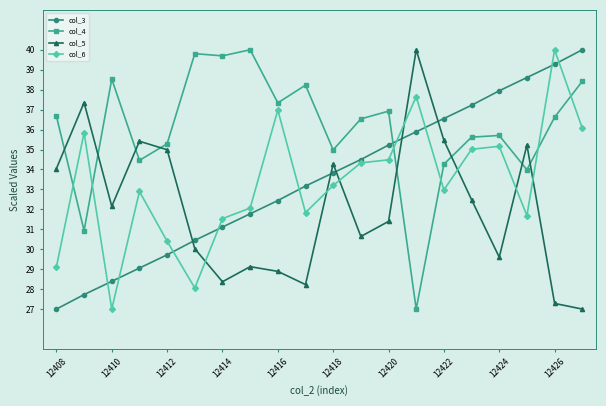

After their last crossing, which series has the higher values: col_3 or col_4?

col_3